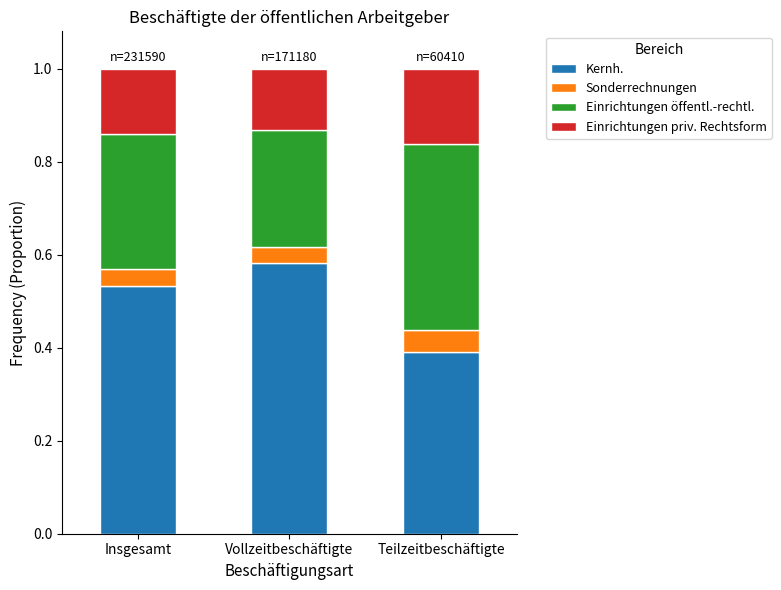

Does the chart contain stacked bars?

Yes